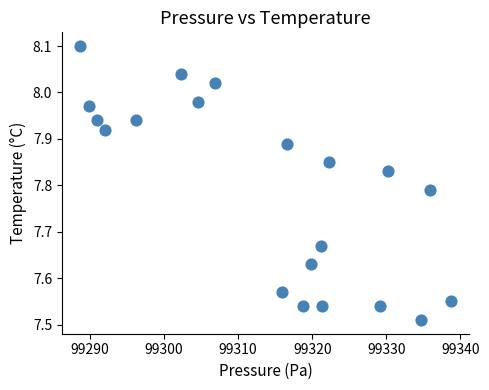

What is the range of X values (max minus min)?

50.0